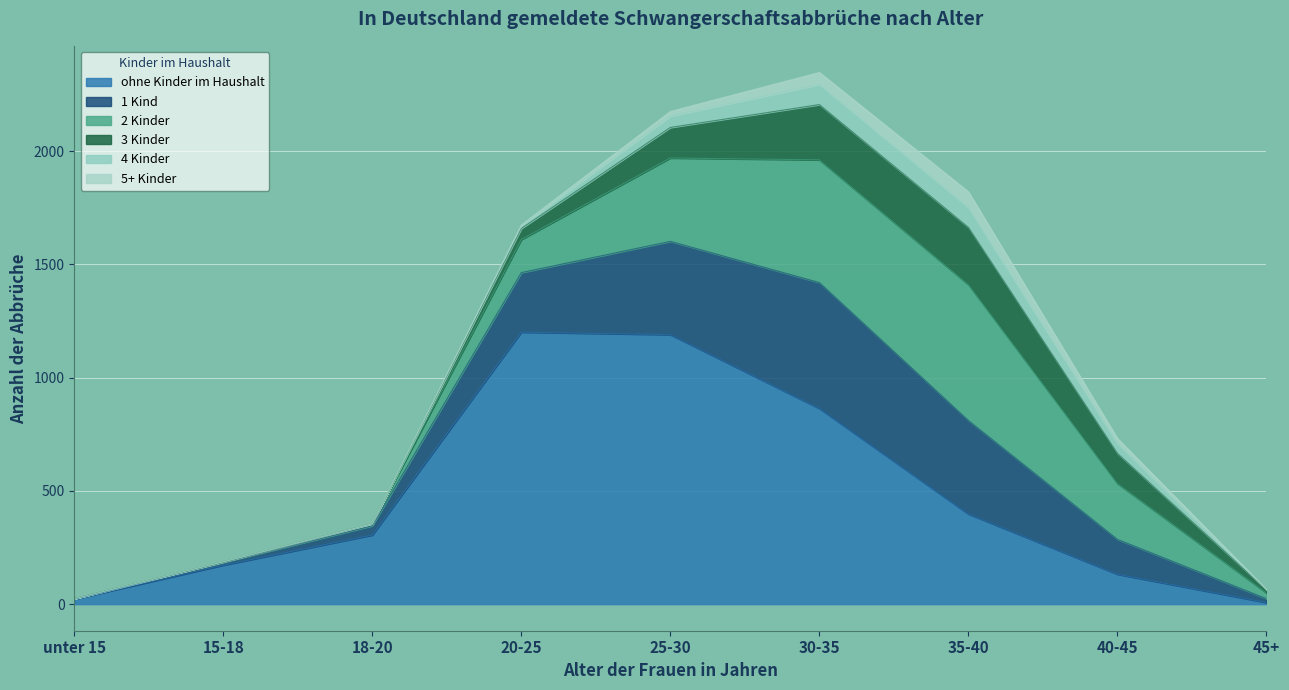

At which category does the chart reach its minimum across all series?

unter 15